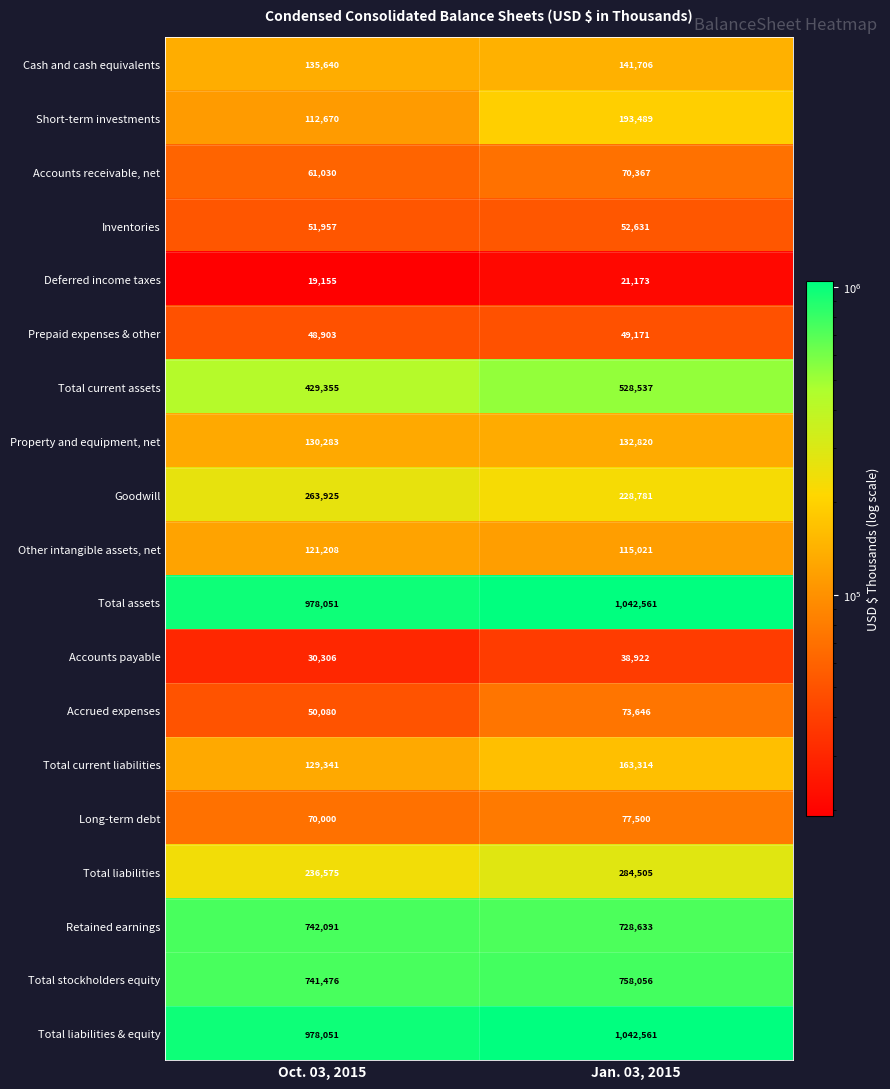

At which label is Accounts payable closest to 34614?

Oct. 03, 2015